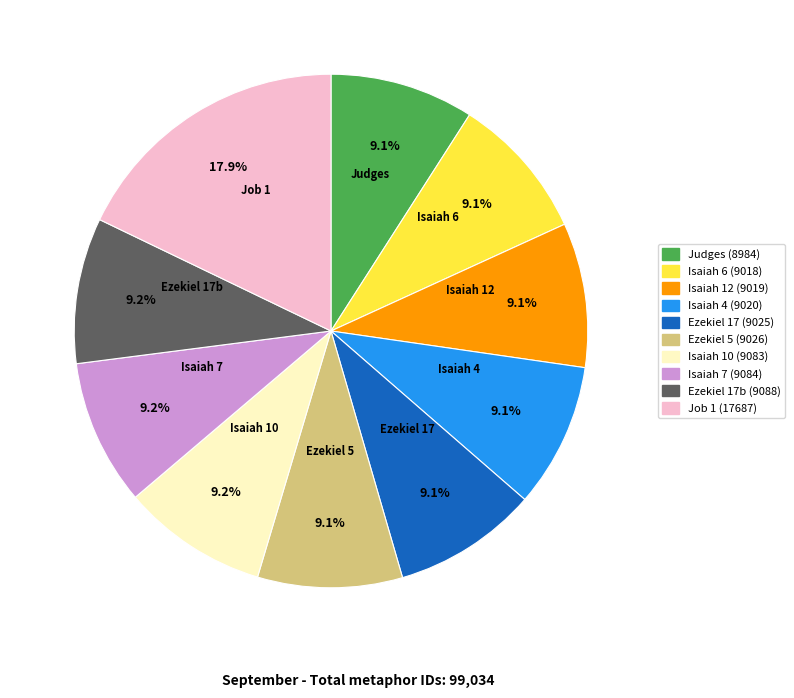

Is there any slice that represents more than half of the pie?

No